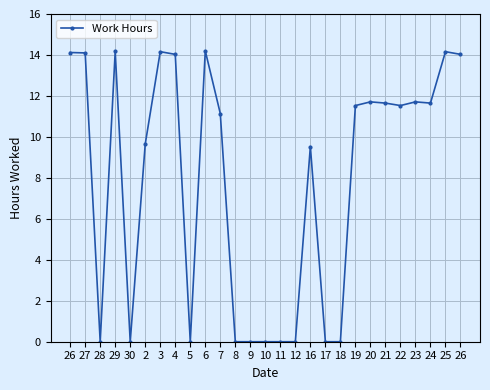

Reading right to left, what are all the values shown in this chart?

14.0	14.2	11.7	11.7	11.5	11.7	11.7	11.5	0.0	0.0	9.5	0.0	0.0	0.0	0.0	0.0	11.1	14.2	0.0	14.0	14.2	9.7	0.0	14.2	0.0	14.1	14.1